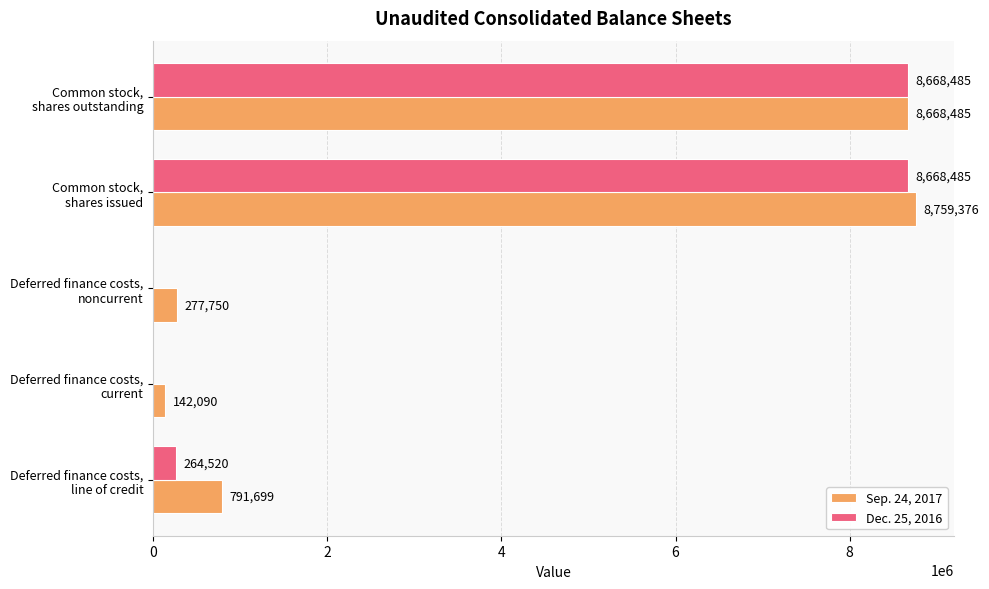

What is the sum of all Dec. 25, 2016 values?

17601490